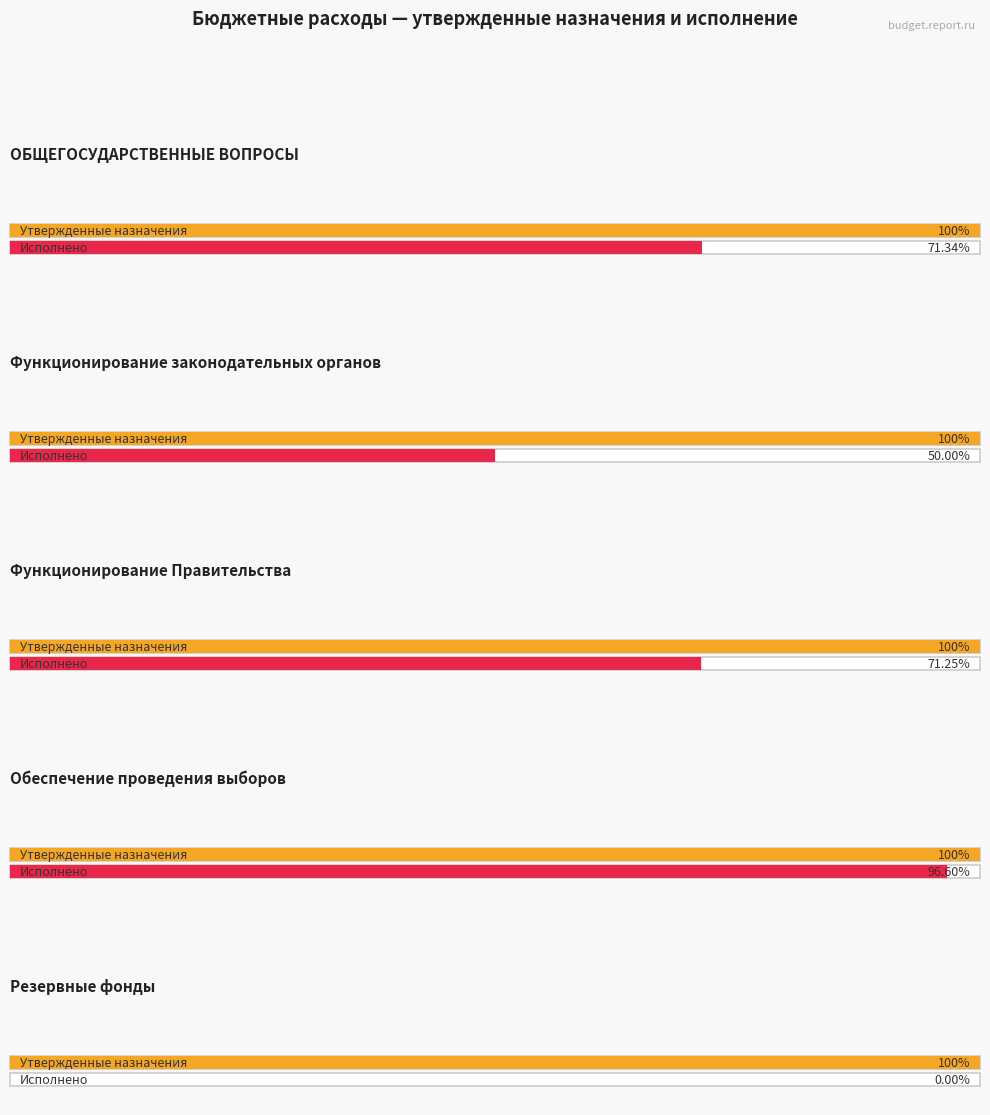

Is it true that Исполнено equals 223144.0 at Обеспечение проведения выборов?

True